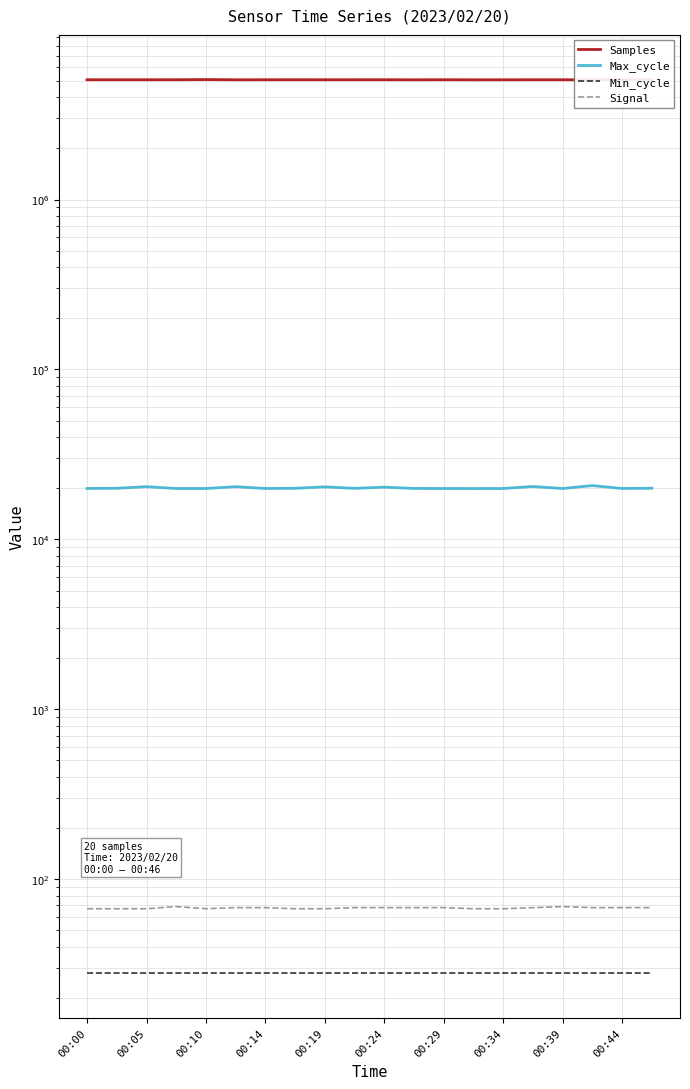

What is the sum of the Max_cycle values at 15 and 00:34?

40451